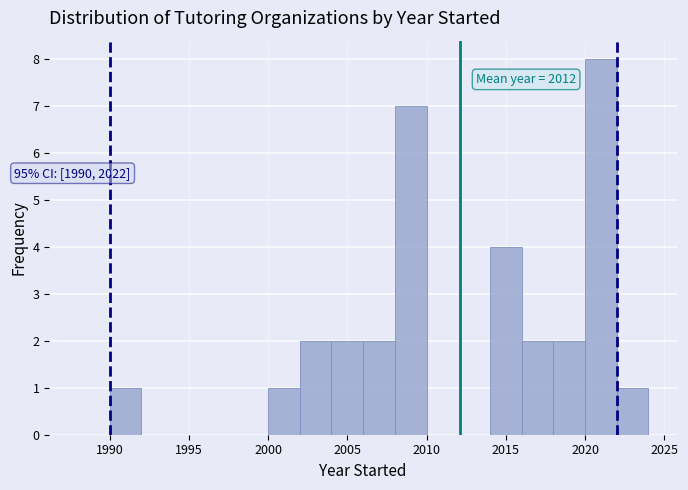

Which range on the x-axis has the tallest bar?

2020 to 2022